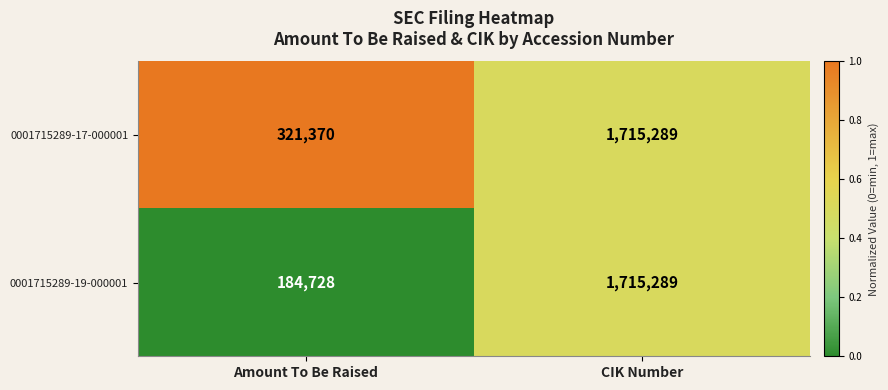

What is the spread (max minus min) of values at Amount To Be Raised?

136642